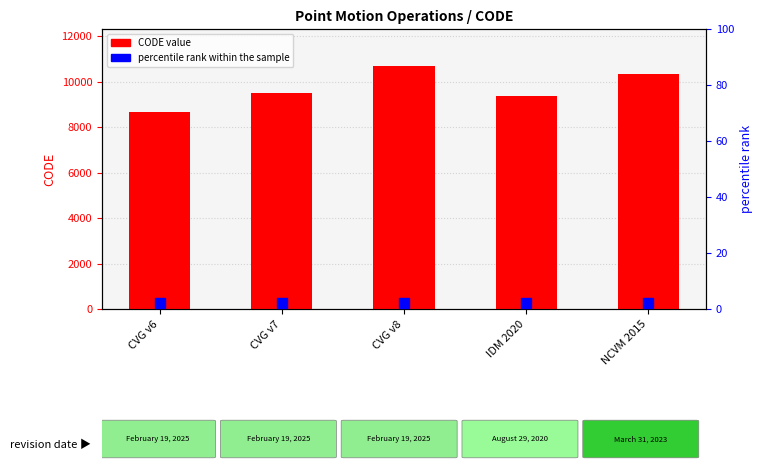

Which series reaches the minimum Y coordinate?

percentile rank within the sample